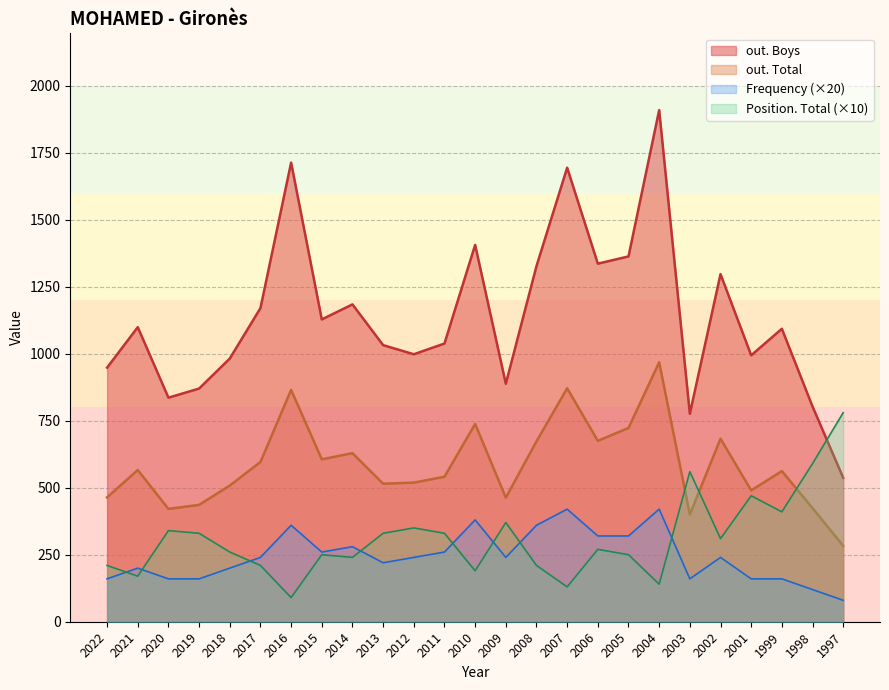

What is the lowest value of the Position. Total series?

90